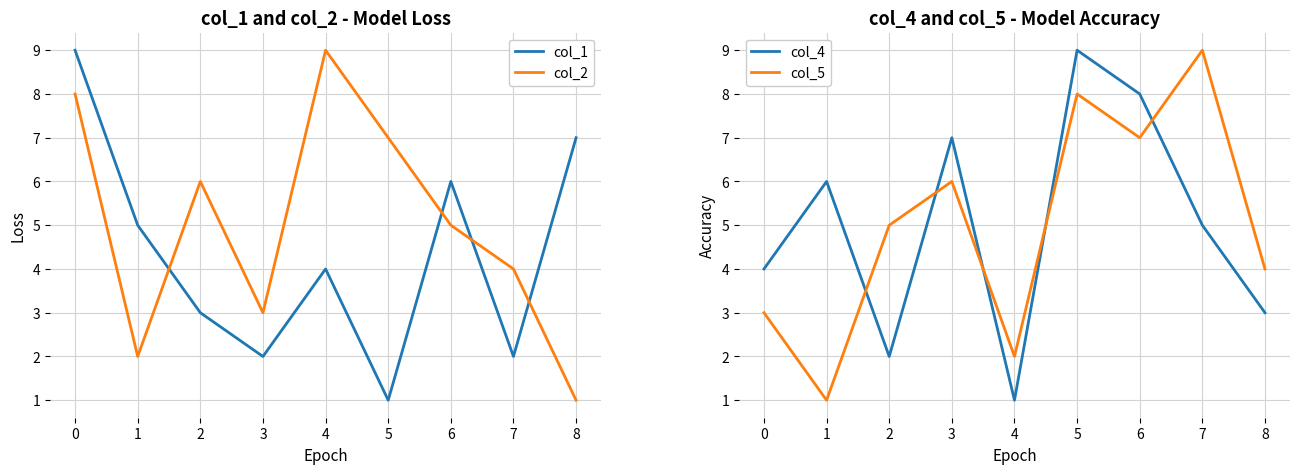

What is the sum of the col_5 values at 1 and 2?

6